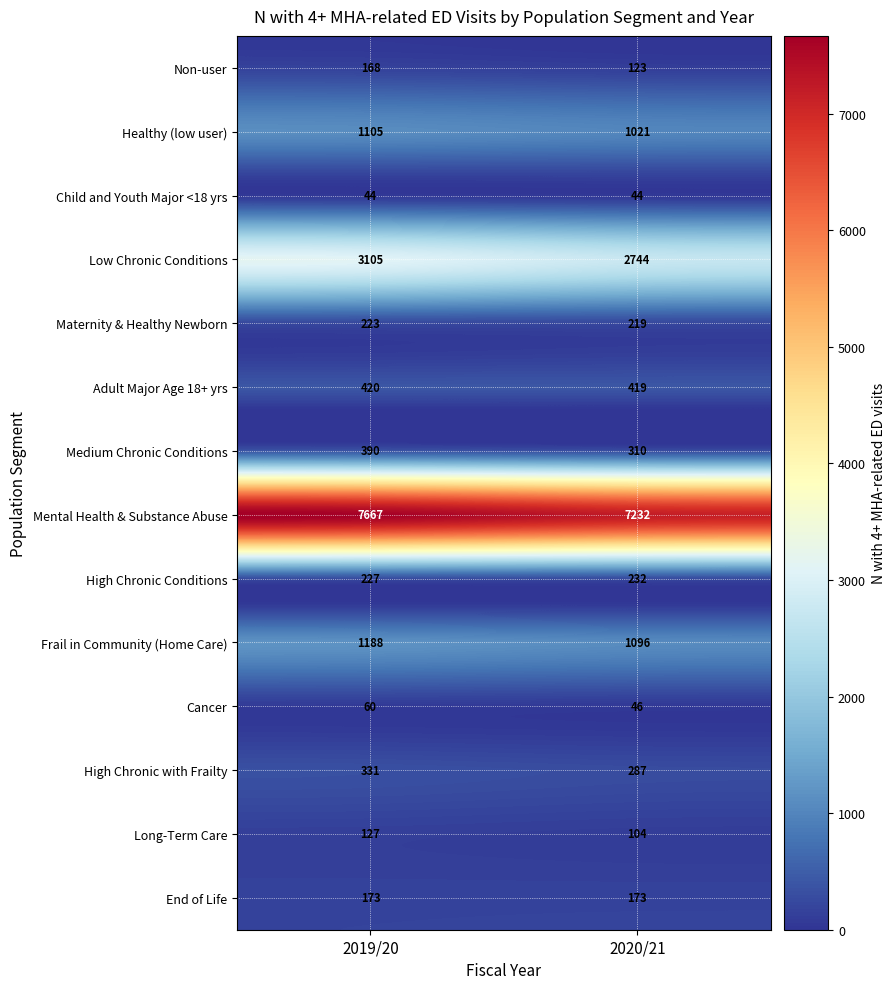

Reading left to right, list all the values displayed in this chart.

Non-user: 2019/20=168	2020/21=123
Healthy (low user): 2019/20=1105	2020/21=1021
Child and Youth Major <18 yrs: 2019/20=44	2020/21=44
Low Chronic Conditions: 2019/20=3105	2020/21=2744
Maternity & Healthy Newborn: 2019/20=223	2020/21=219
Adult Major Age 18+ yrs: 2019/20=420	2020/21=419
Medium Chronic Conditions: 2019/20=390	2020/21=310
Mental Health & Substance Abuse: 2019/20=7667	2020/21=7232
High Chronic Conditions: 2019/20=227	2020/21=232
Frail in Community (Home Care): 2019/20=1188	2020/21=1096
Cancer: 2019/20=60	2020/21=46
High Chronic with Frailty: 2019/20=331	2020/21=287
Long-Term Care: 2019/20=127	2020/21=104
End of Life: 2019/20=173	2020/21=173